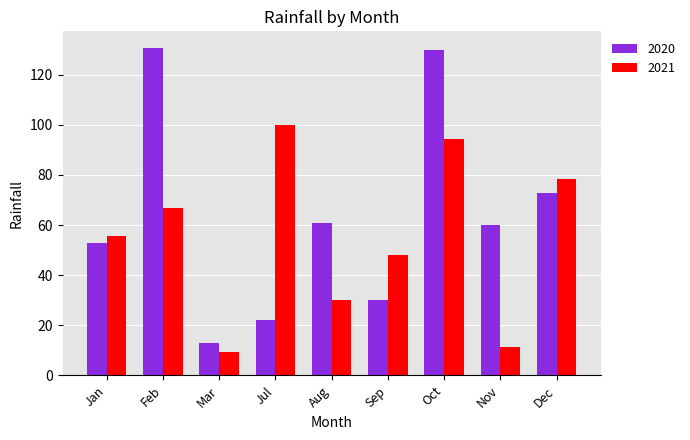

Is it true that 2021 equals 11.3 at Nov?

True